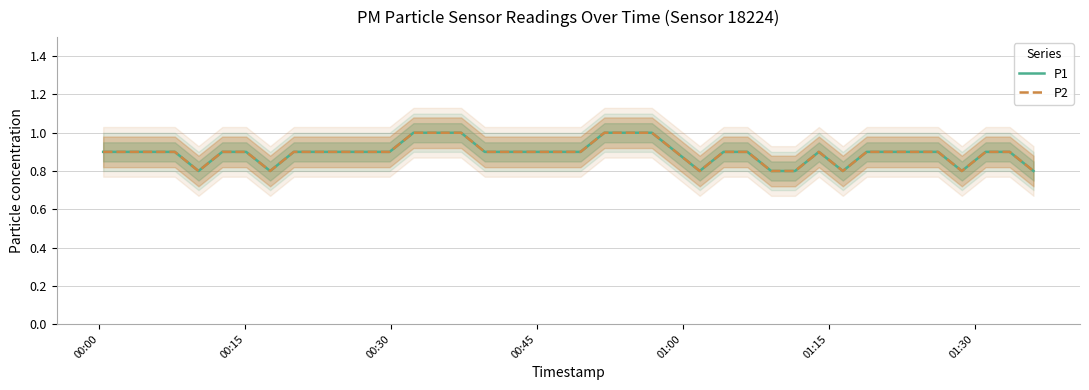

The value of P1 at 00:30 is 1.6. True or false?

False